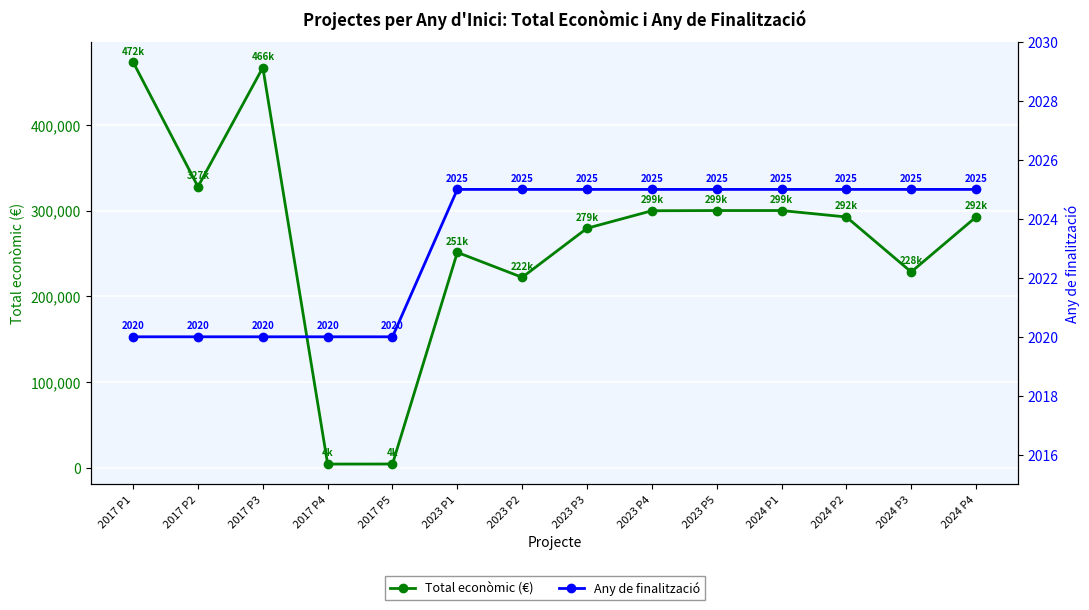

The Total econòmic (€) series shows 472785 at 2017 P1. True or false?

True